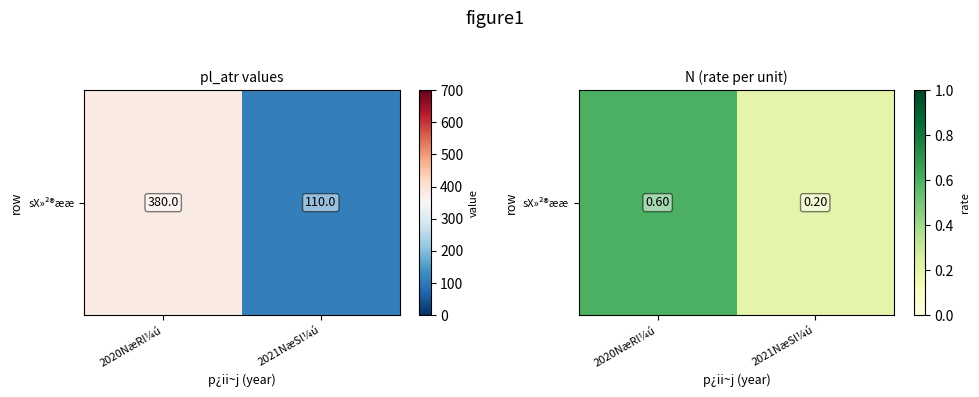

What is the minimum value shown in the chart?

0.2